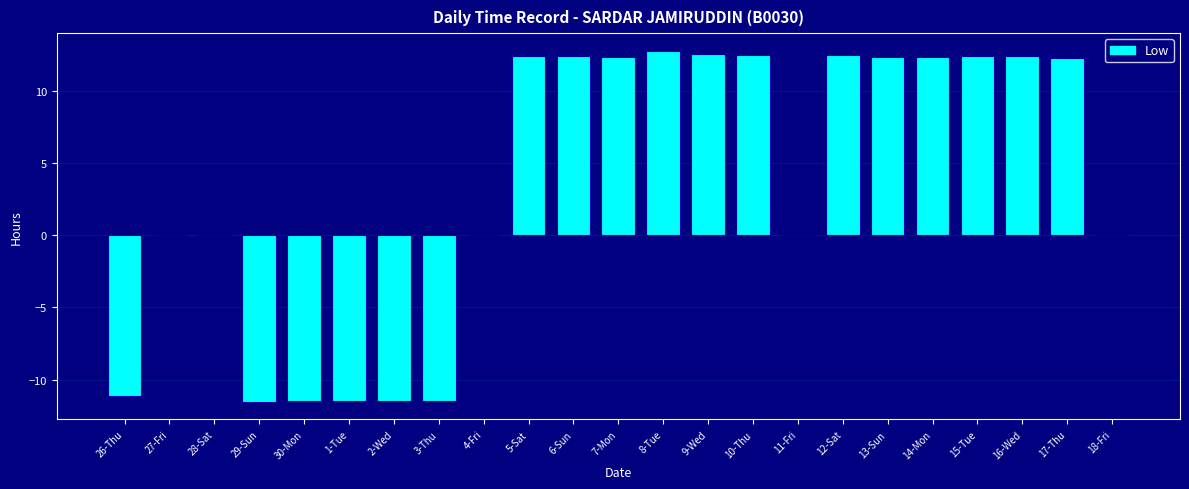

The chart shows a value of 8.3 at 16-Wed. True or false?

False